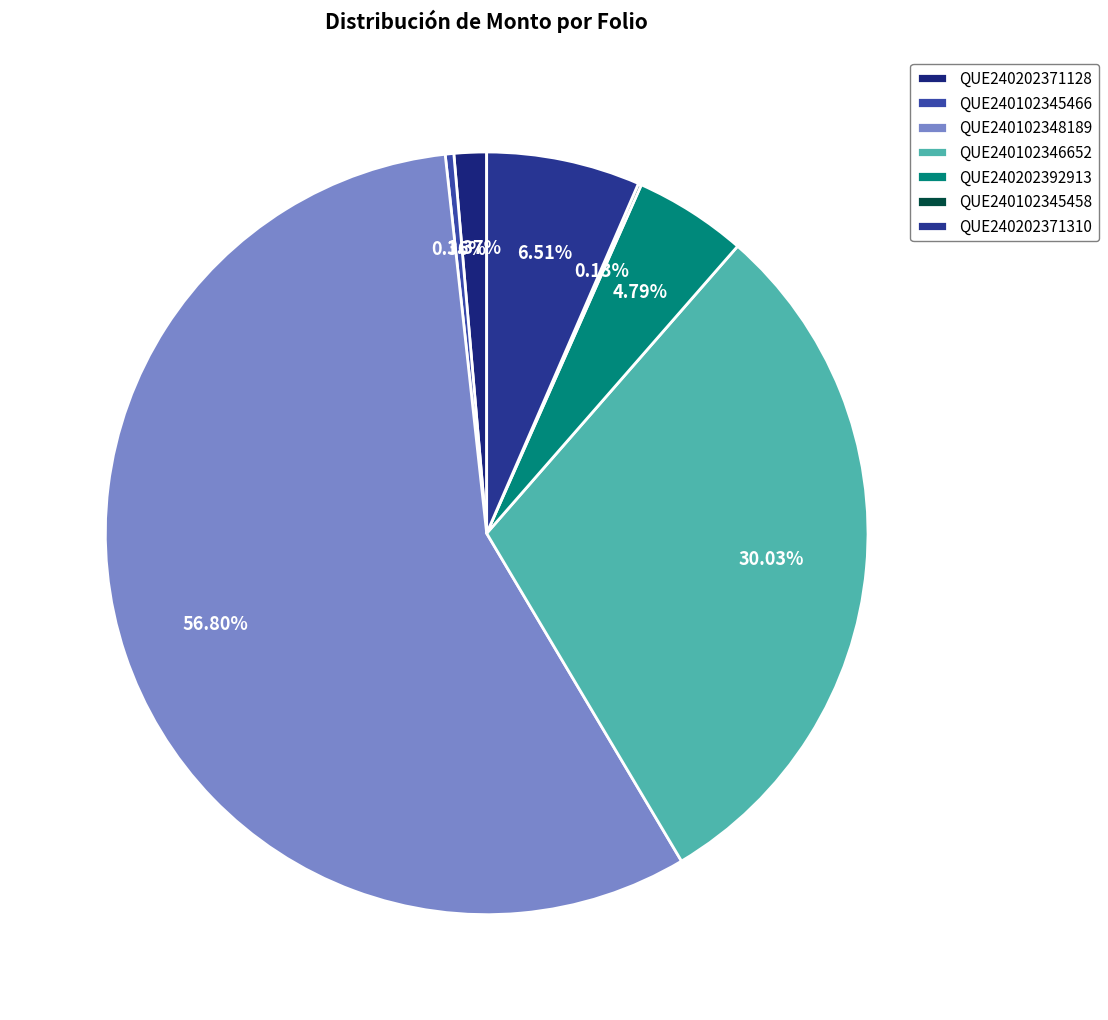

The QUE240102345466 slice represents 10% of the pie. True or false?

False